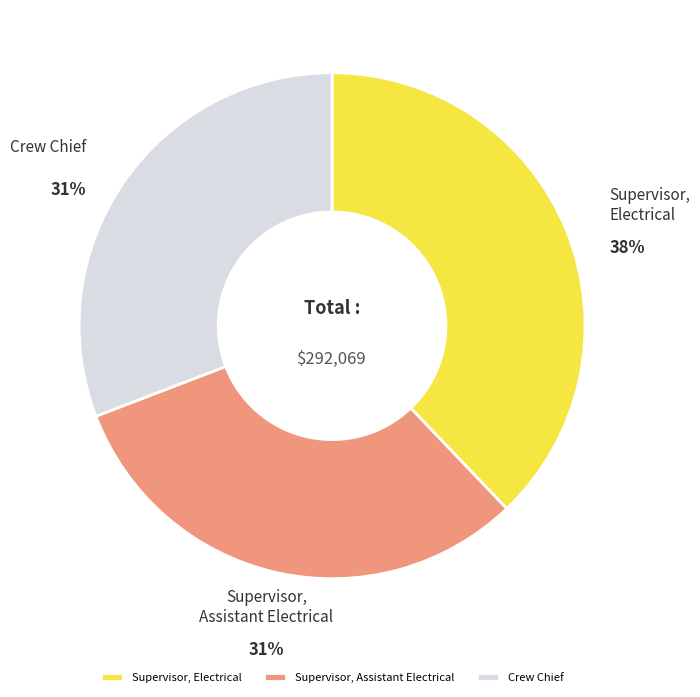

Is there a majority slice in this chart?

No